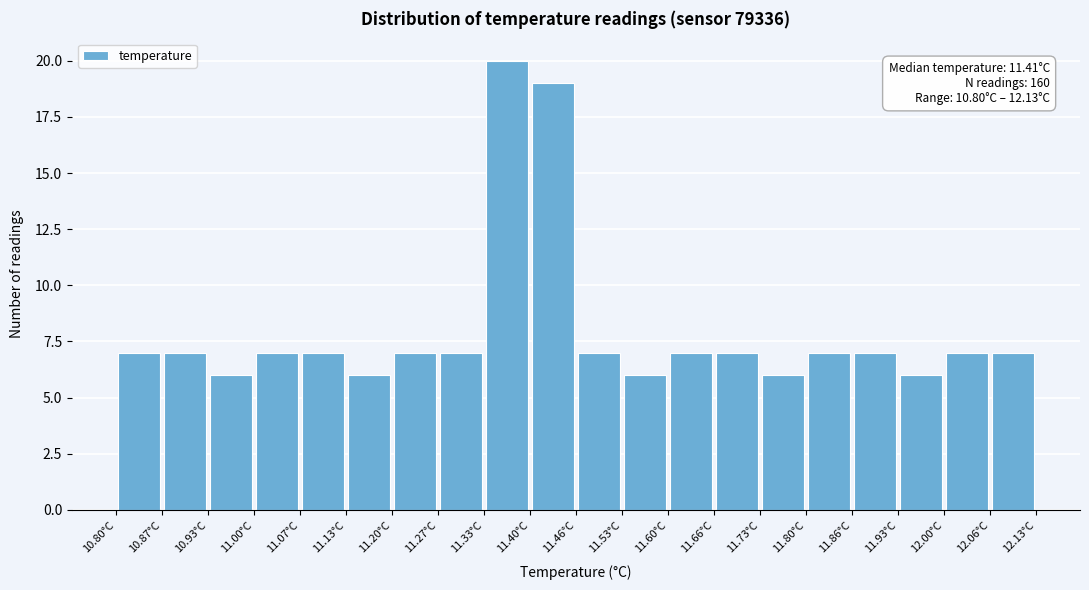

Which range on the x-axis has the tallest bar?

11.33 to 11.40